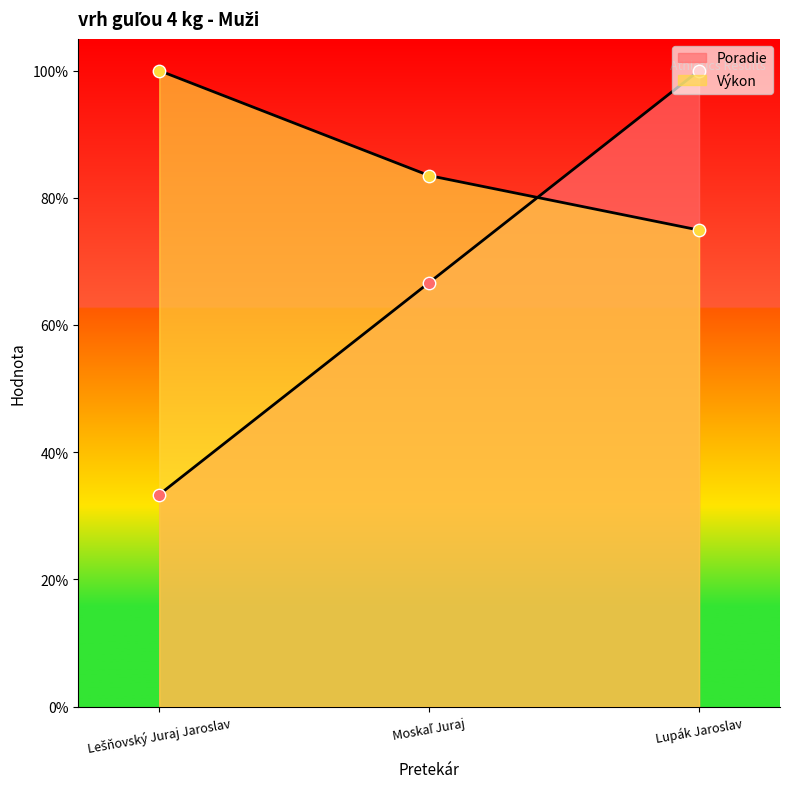

Is the value of Výkon at Lupák Jaroslav greater than the value of Poradie at Lupák Jaroslav?

No